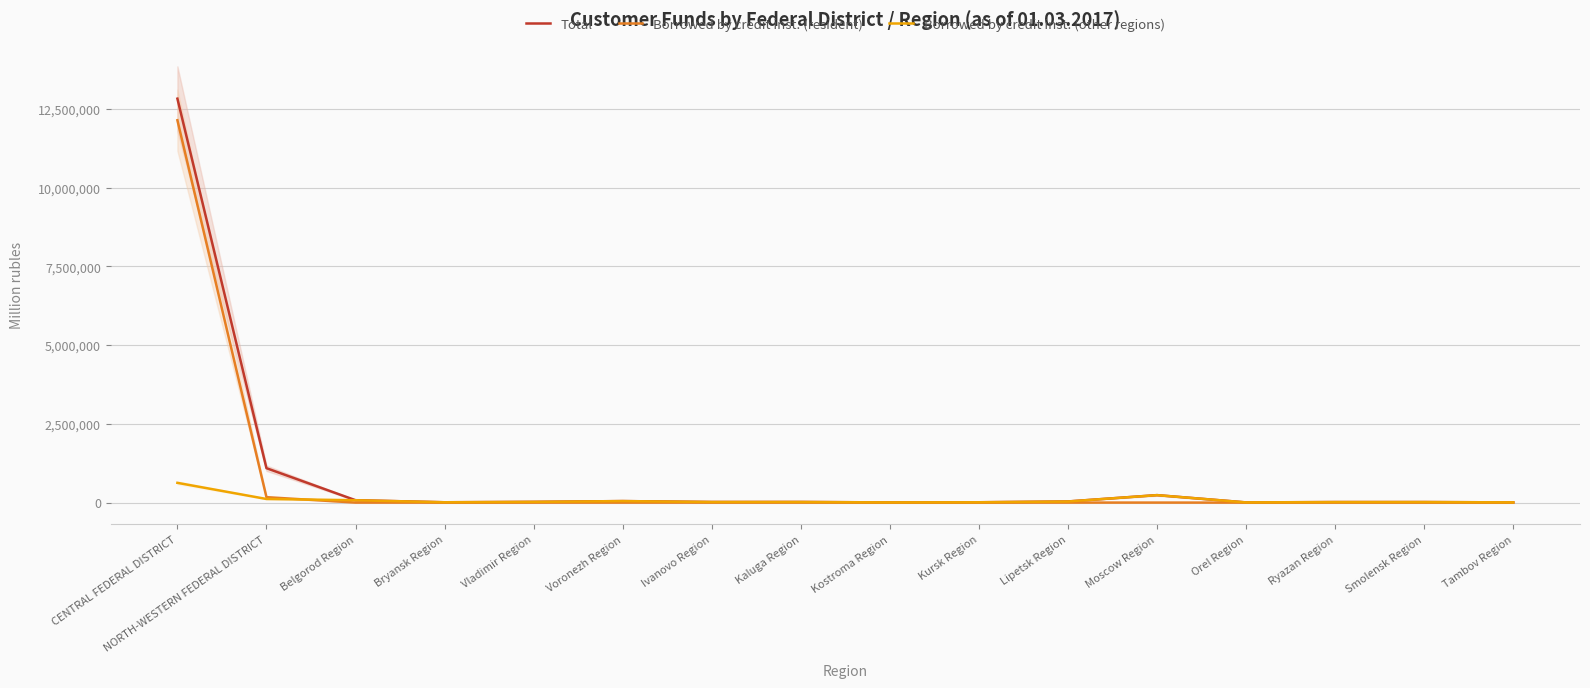

Which label corresponds to the smallest value in the chart?

Bryansk Region